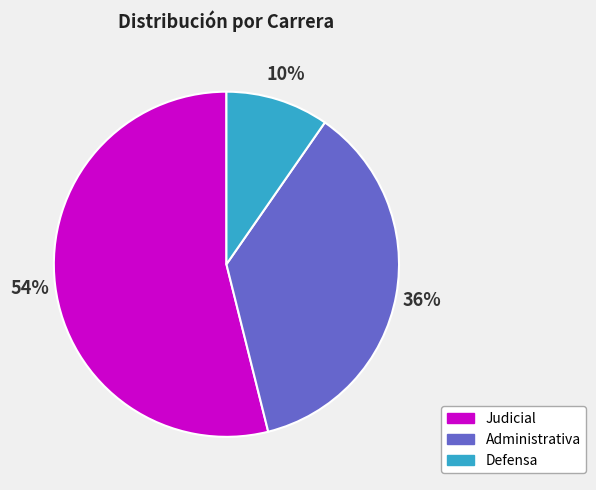

Which slice is the largest?

Judicial